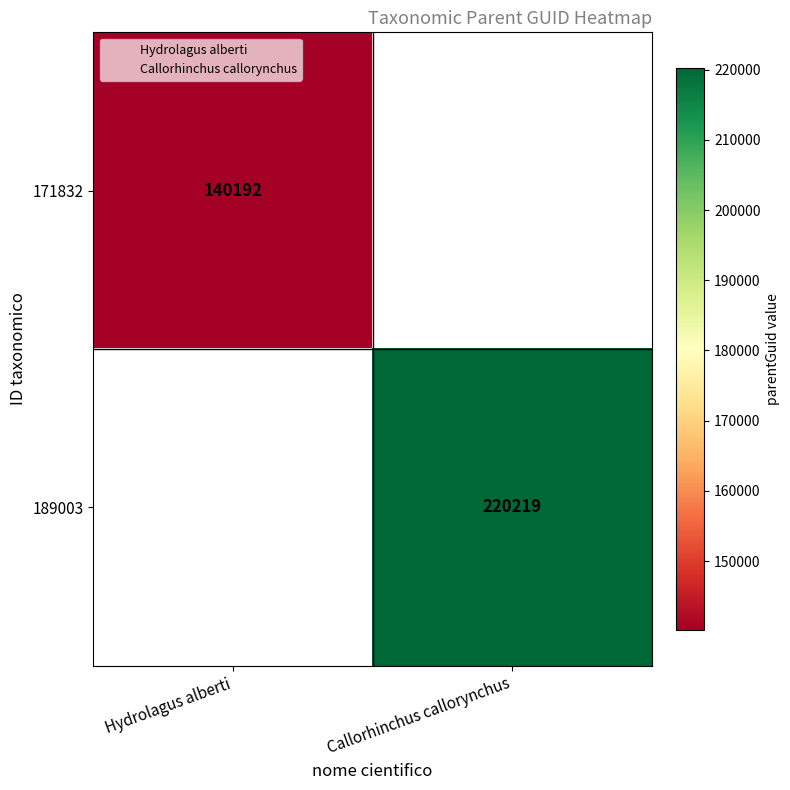

Is the value of 171832 at Hydrolagus alberti greater than the value of 189003 at Hydrolagus alberti?

No